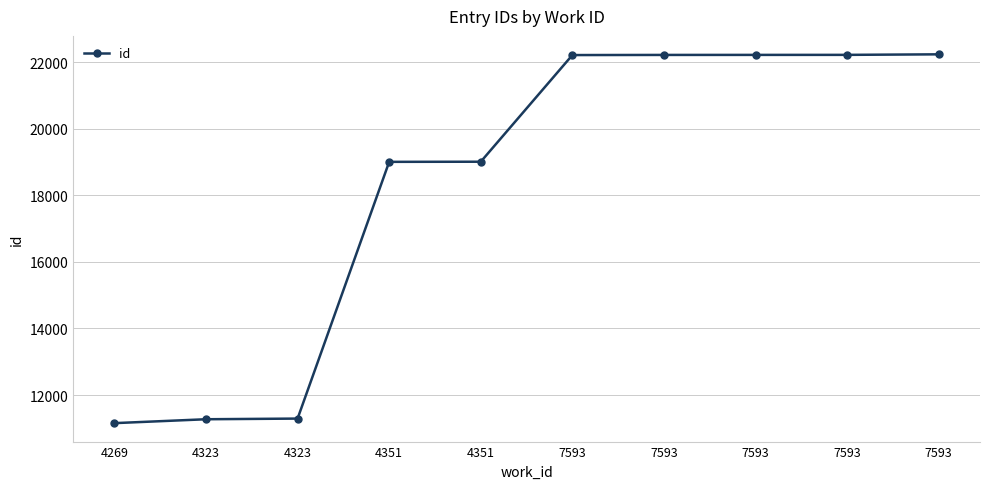

The chart shows a value of 11294 at 4323. True or false?

True